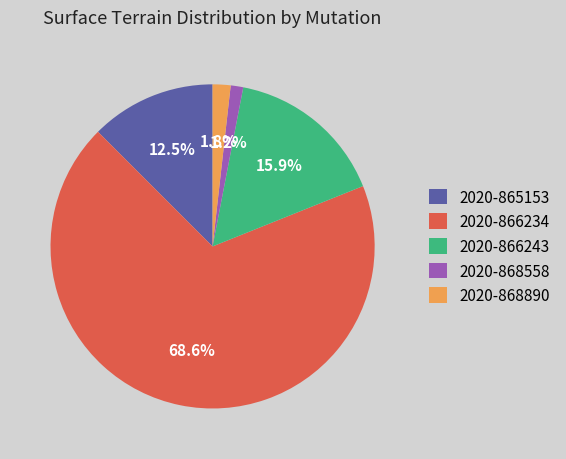

Which has a higher value, 2020-866243 or 2020-865153?

2020-866243